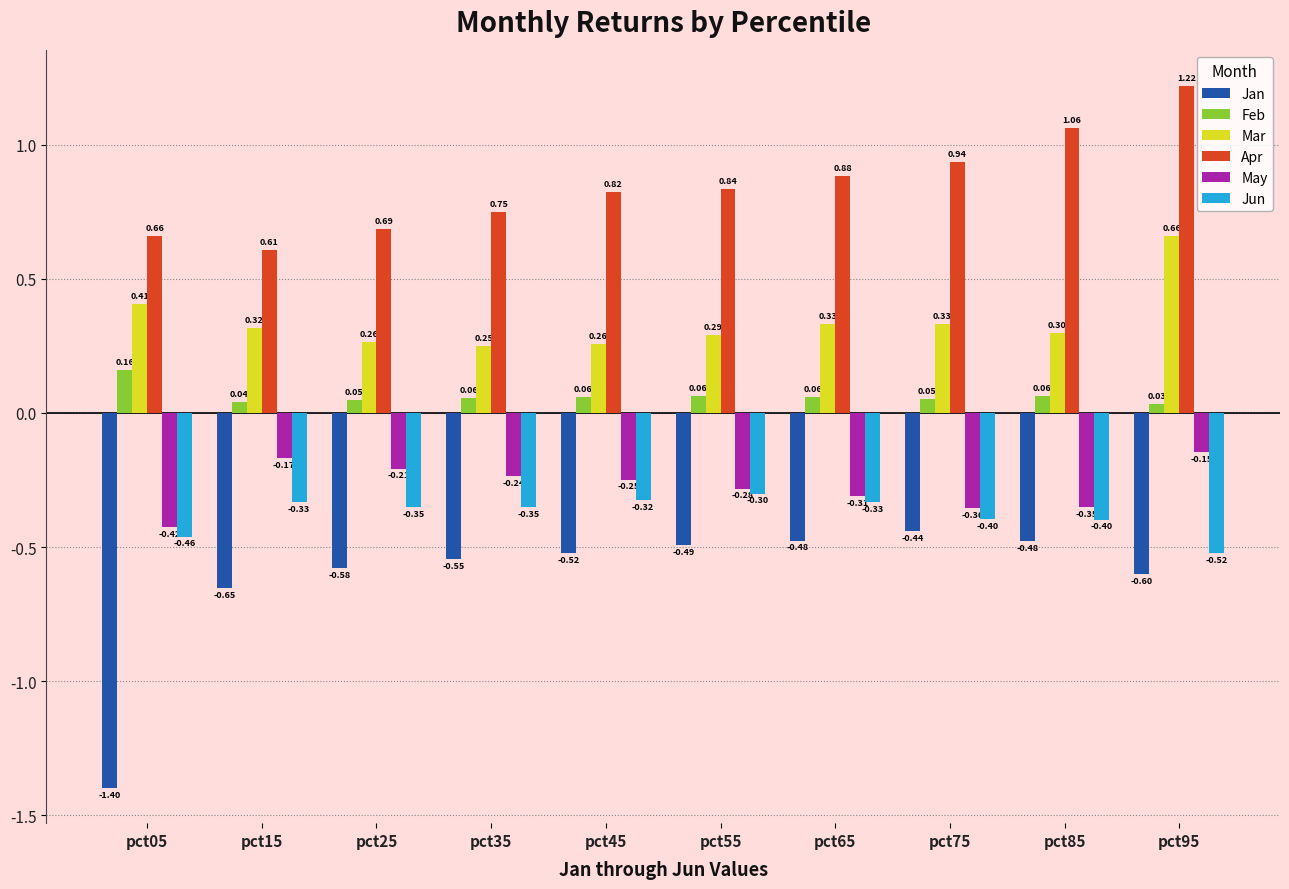

What is the average value of the Jan series?

-0.6